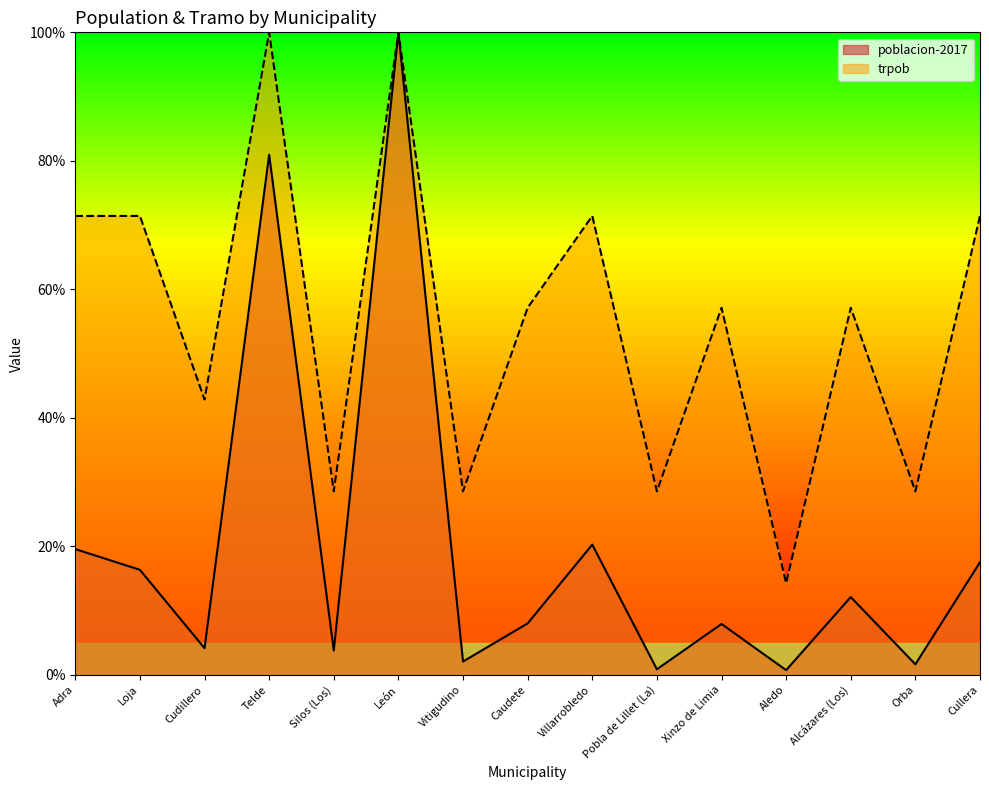

How many lines are shown in the chart?

2